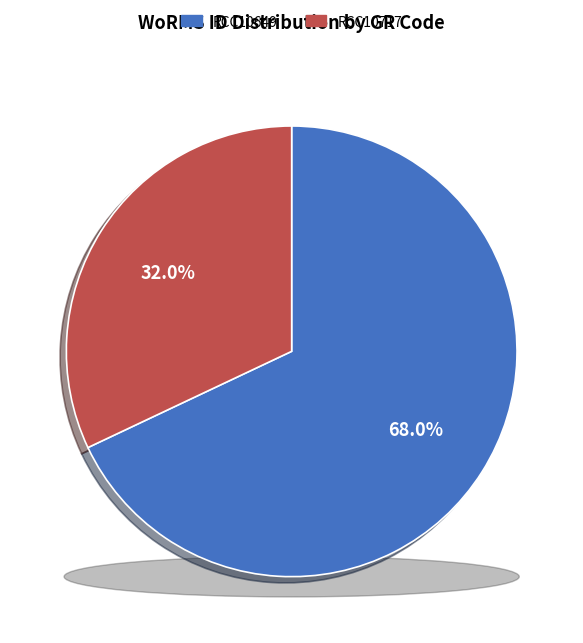

Combined, do RCC10649 and RCC10717 account for over 50%?

Yes